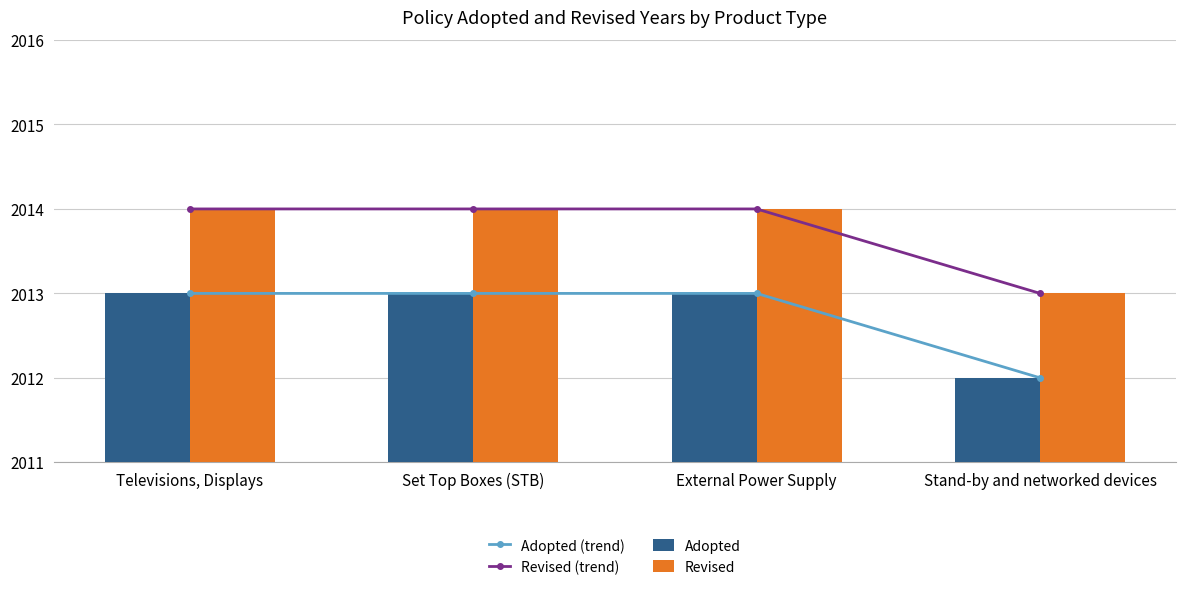

What is the sum of the Adopted values at Televisions, Displays and Stand-by and networked devices?

4025